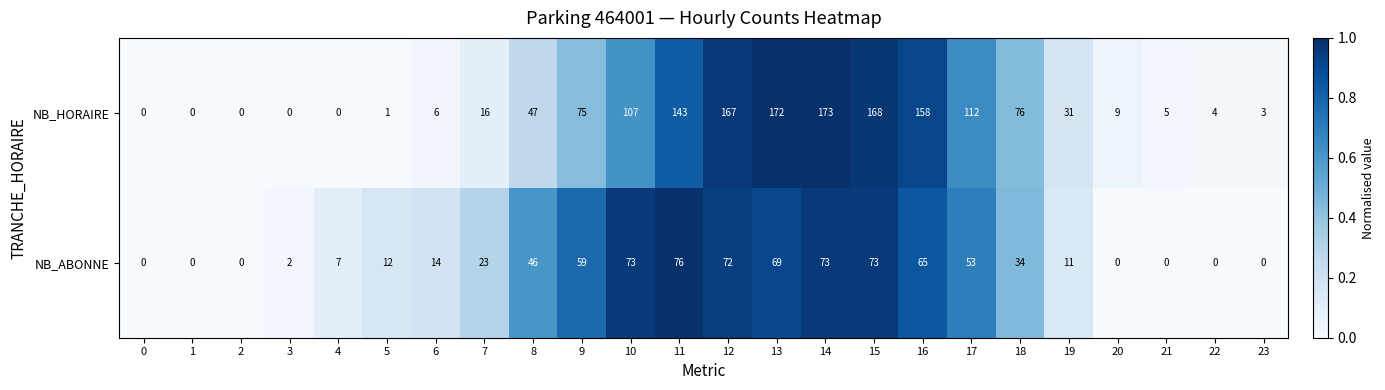

At which category is the sum across all series the highest?

14